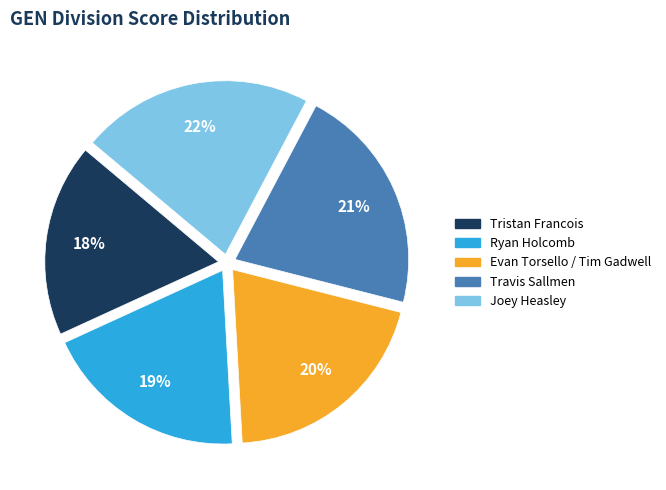

To the nearest percent, what is the difference between the Tristan Francois and Travis Sallmen slice percentages?

3%